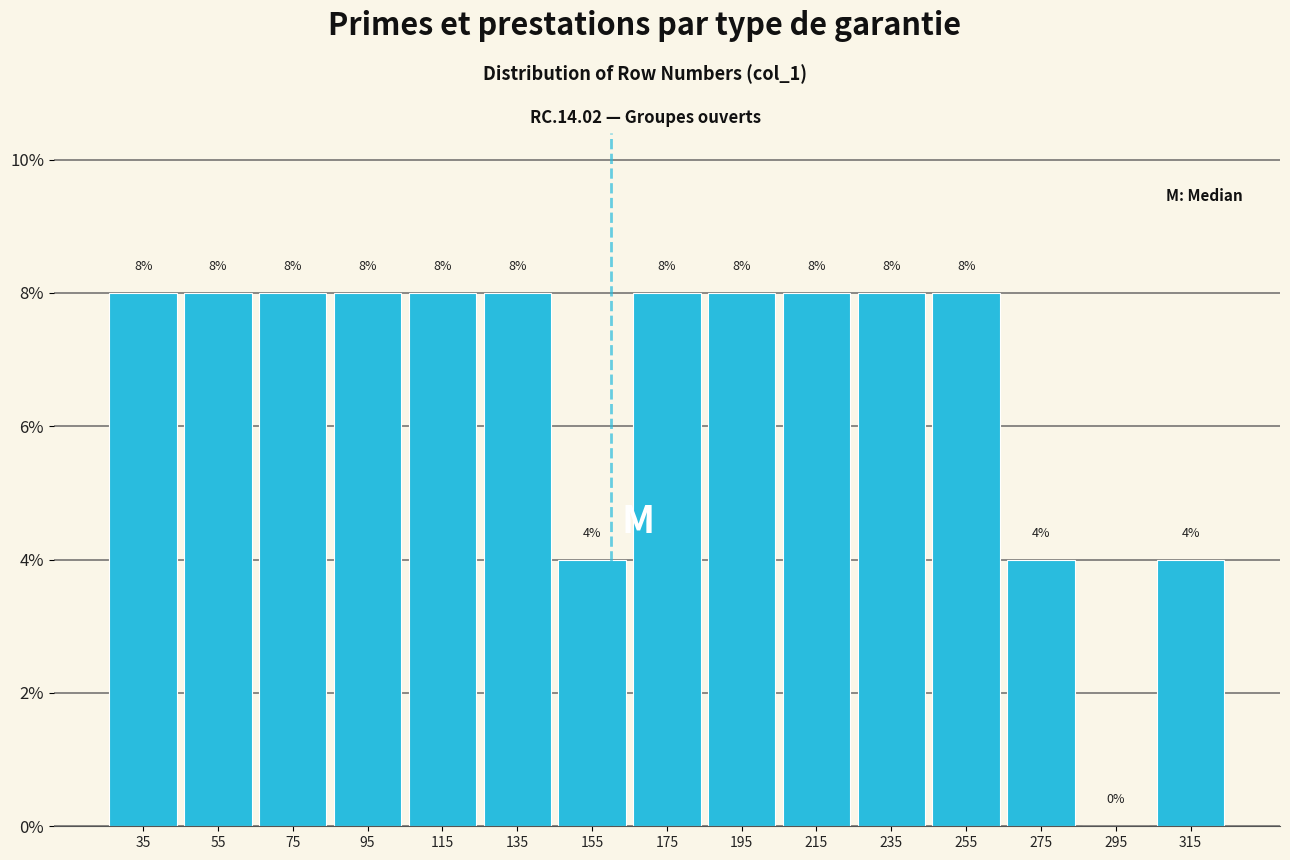

Reading left to right, transcribe this chart: for each bar, give the range it covers on the x-axis and its height.

25 to 45: 8
45 to 65: 8
65 to 85: 8
85 to 105: 8
105 to 125: 8
125 to 145: 8
145 to 165: 4
165 to 185: 8
185 to 205: 8
205 to 225: 8
225 to 245: 8
245 to 265: 8
265 to 285: 4
285 to 305: 0
305 to 325: 4